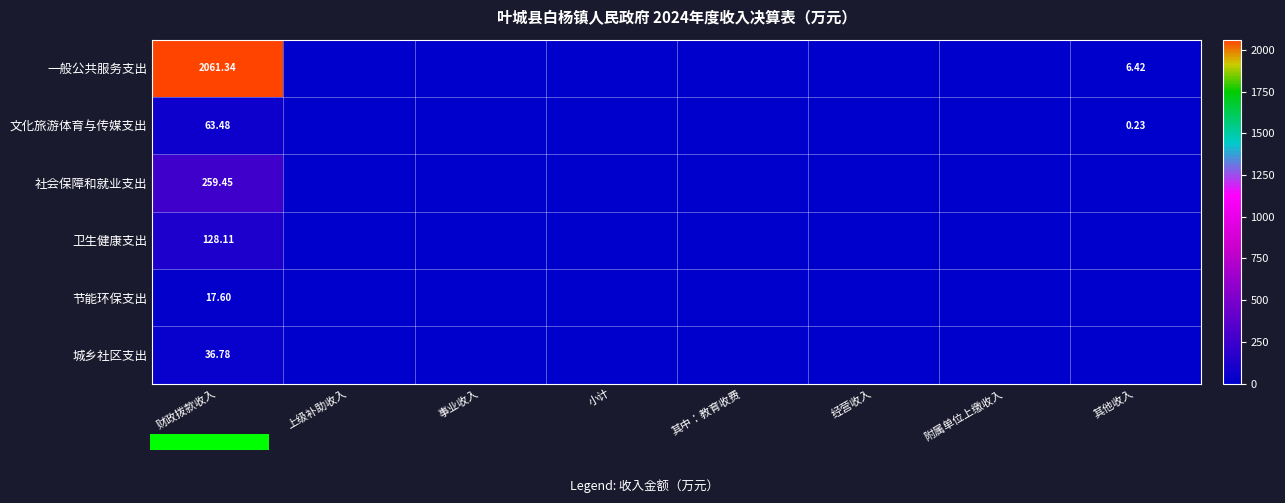

What is the maximum value shown in the chart?

2061.3